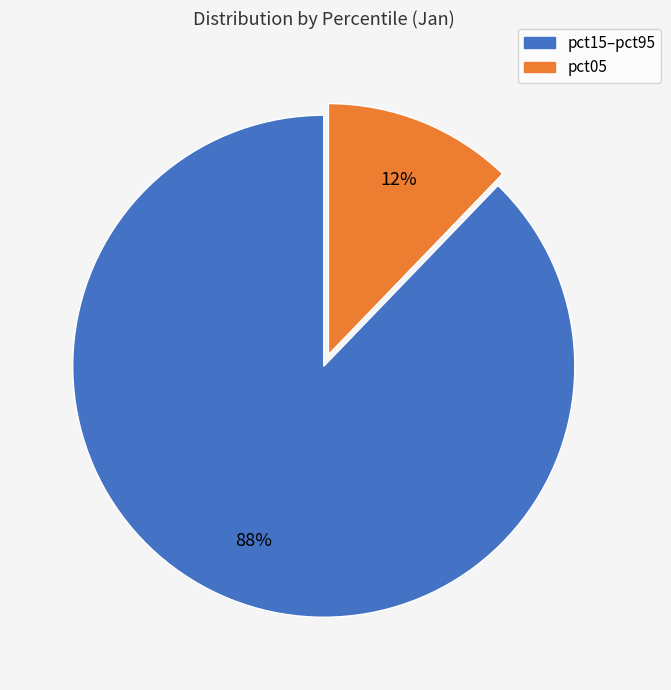

Is there a majority slice in this chart?

Yes